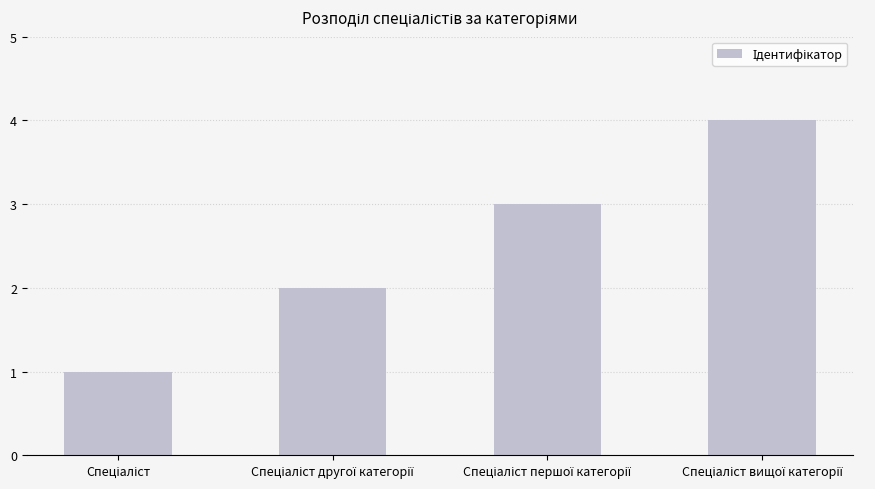

What is the maximum value shown in the chart?

4